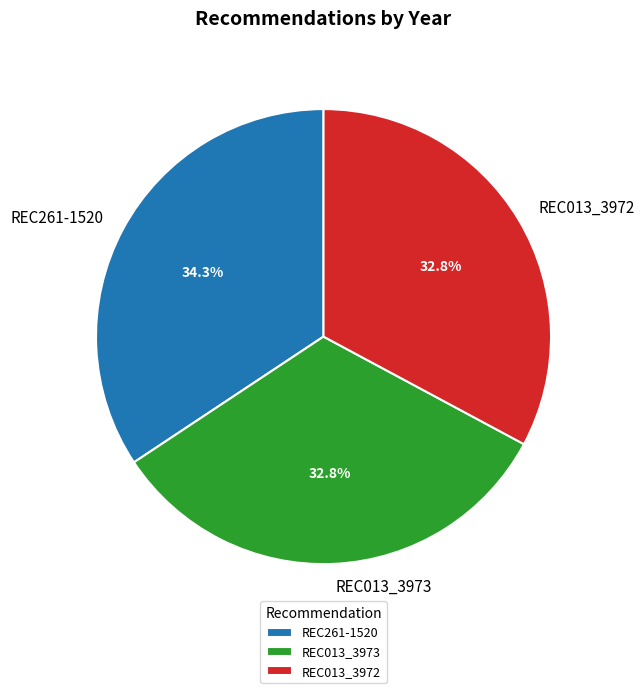

Is REC013_3973 the majority of the pie?

No